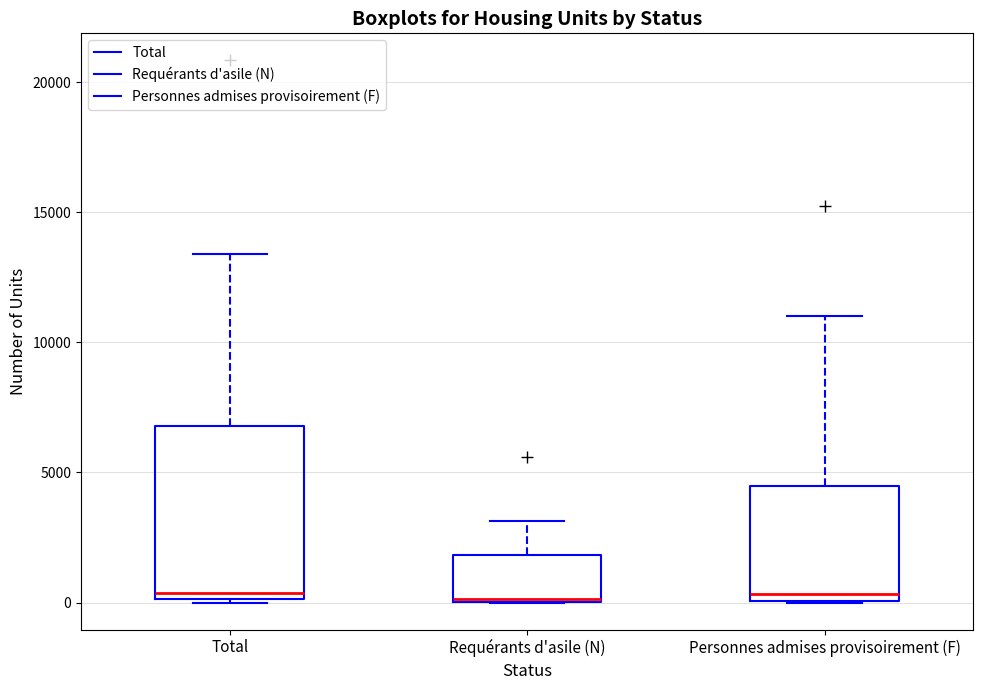

Where does the median line of the box for Total sit on the y-axis? The values are not printed on the chart, so give them approximately, as read against the axis.

500